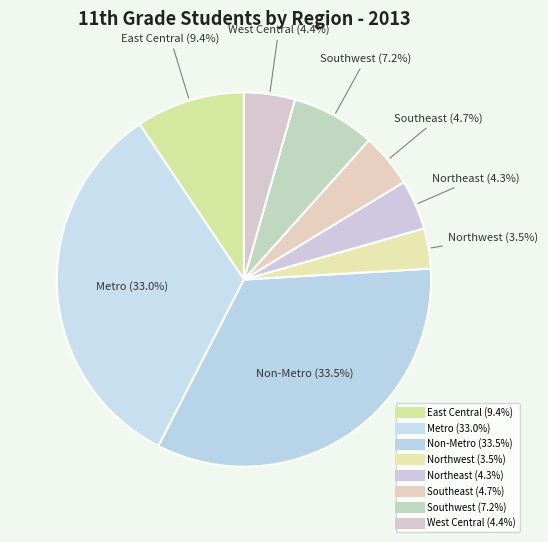

To the nearest percent, what is the average slice percentage?

12%